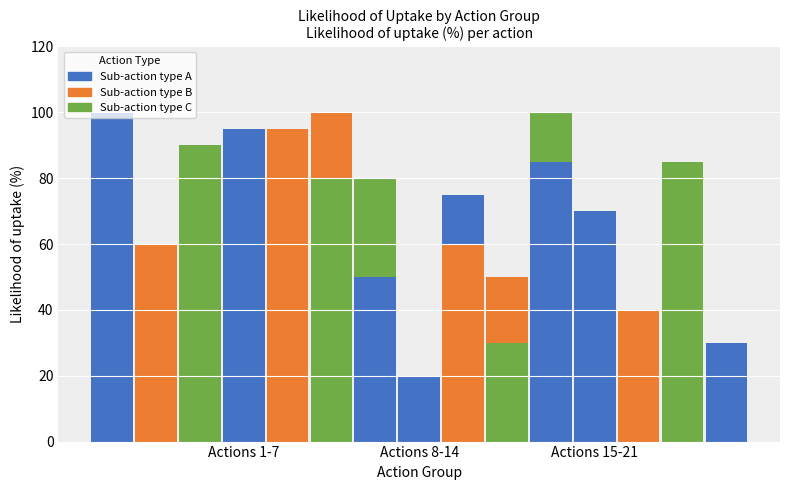

What is the difference between the maximum and minimum values?

80